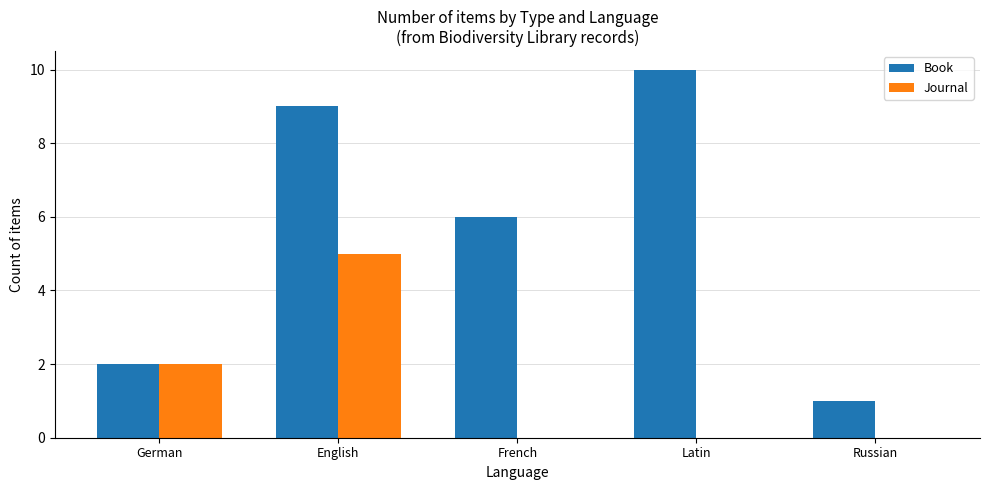

Which category has the highest value in the Journal series?

English